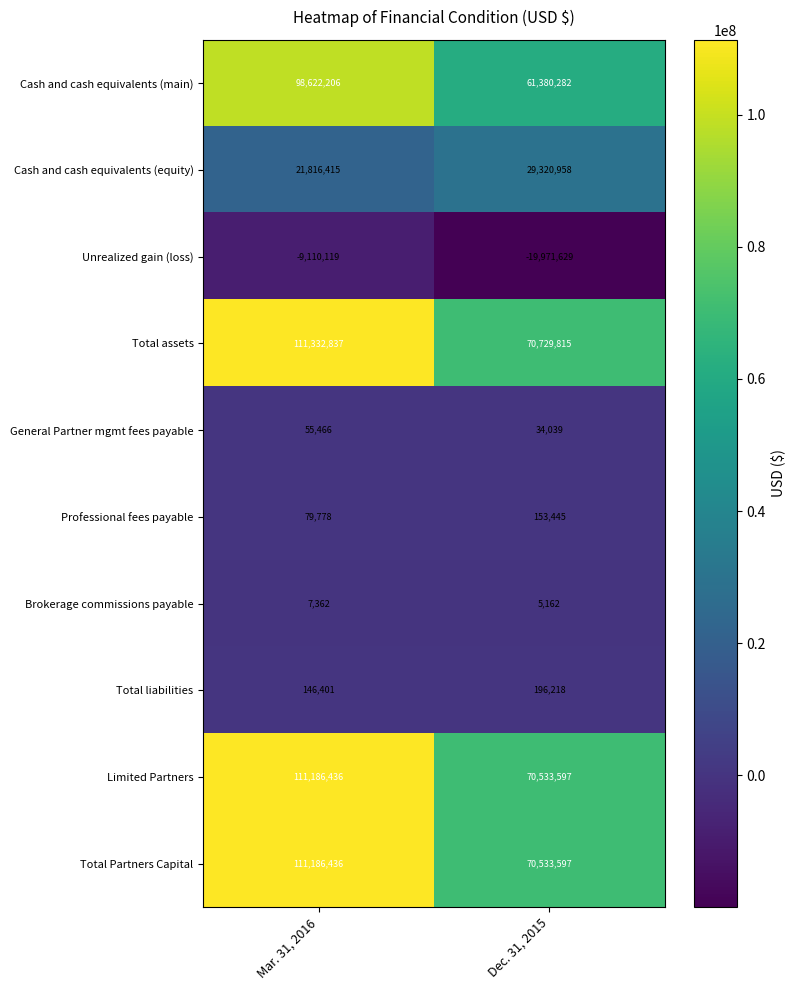

List the labels in order of Cash and cash equivalents (equity) value, largest first.

Dec. 31, 2015, Mar. 31, 2016